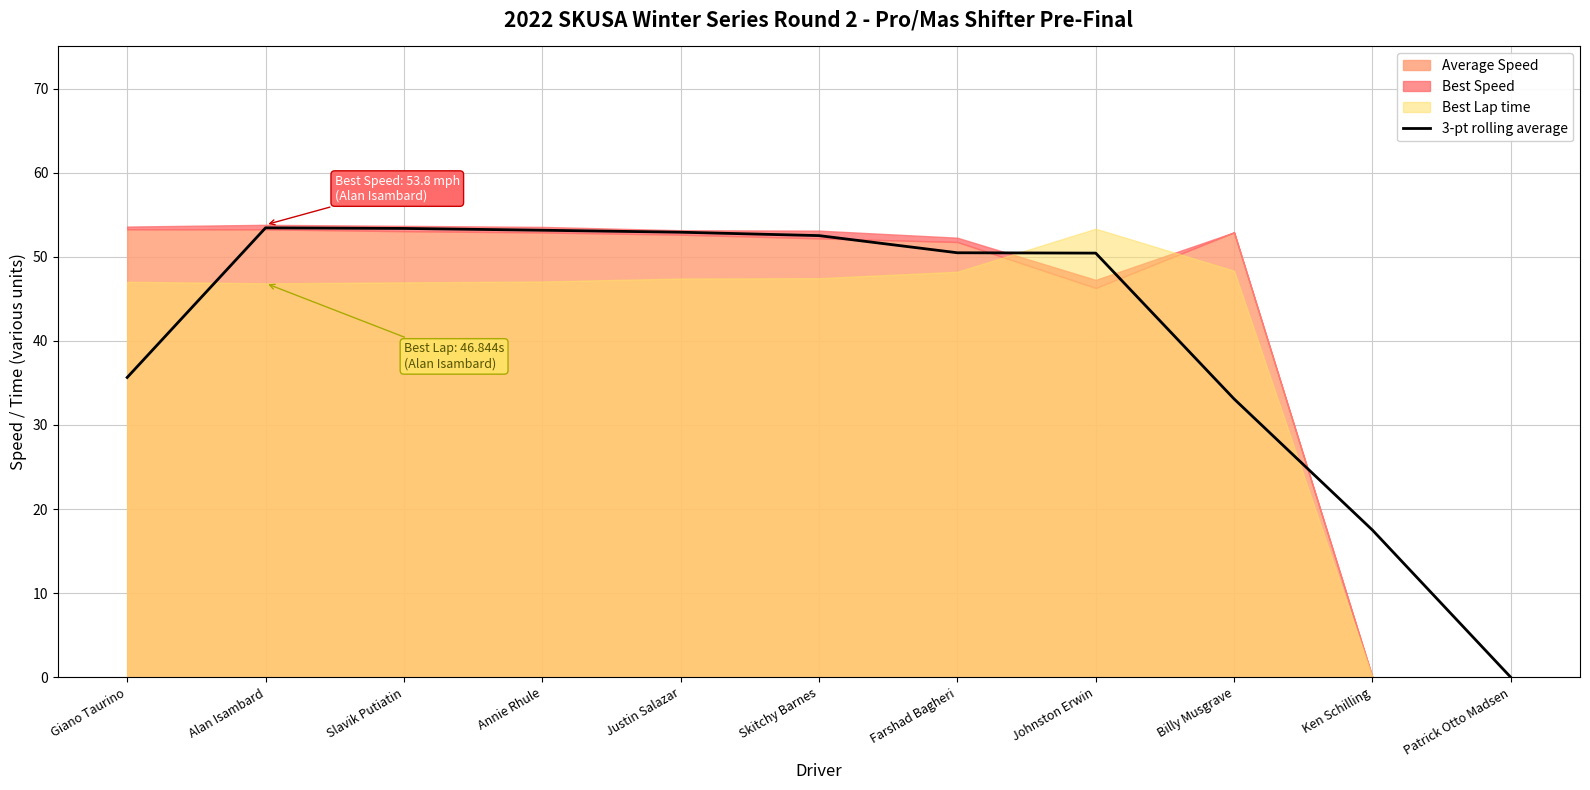

The 3-pt rolling average series shows 31.6 at Annie Rhule. True or false?

False